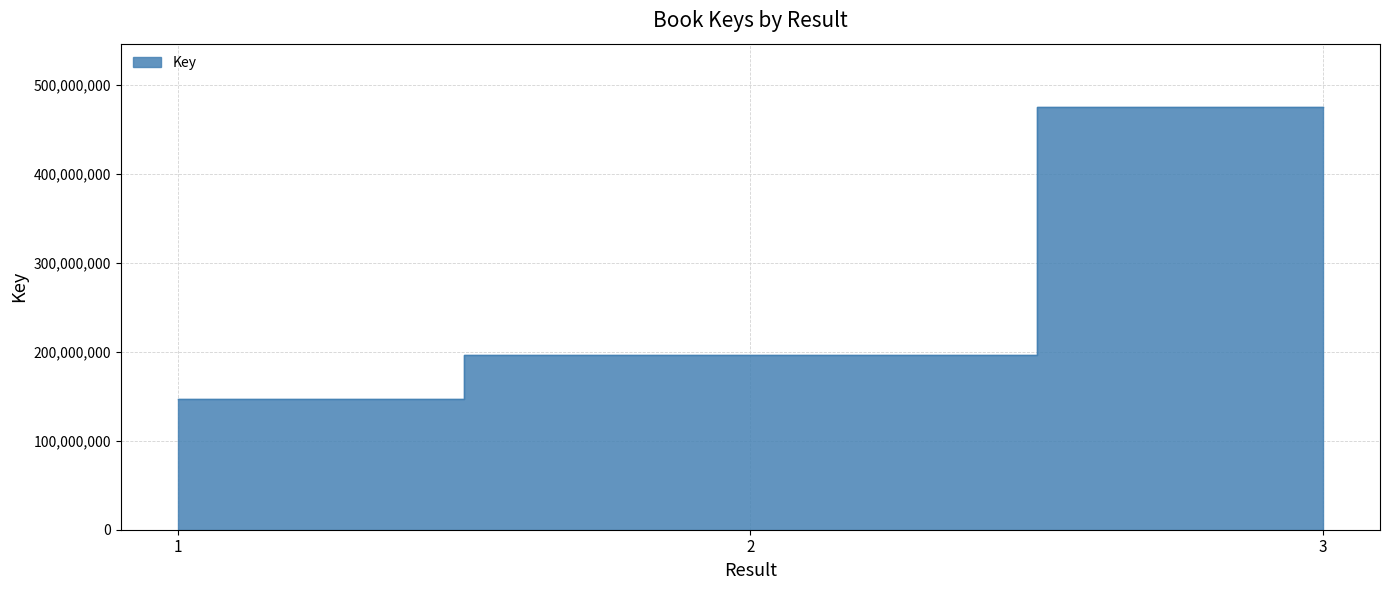

How many values are between 147309271 and 474853813?

3